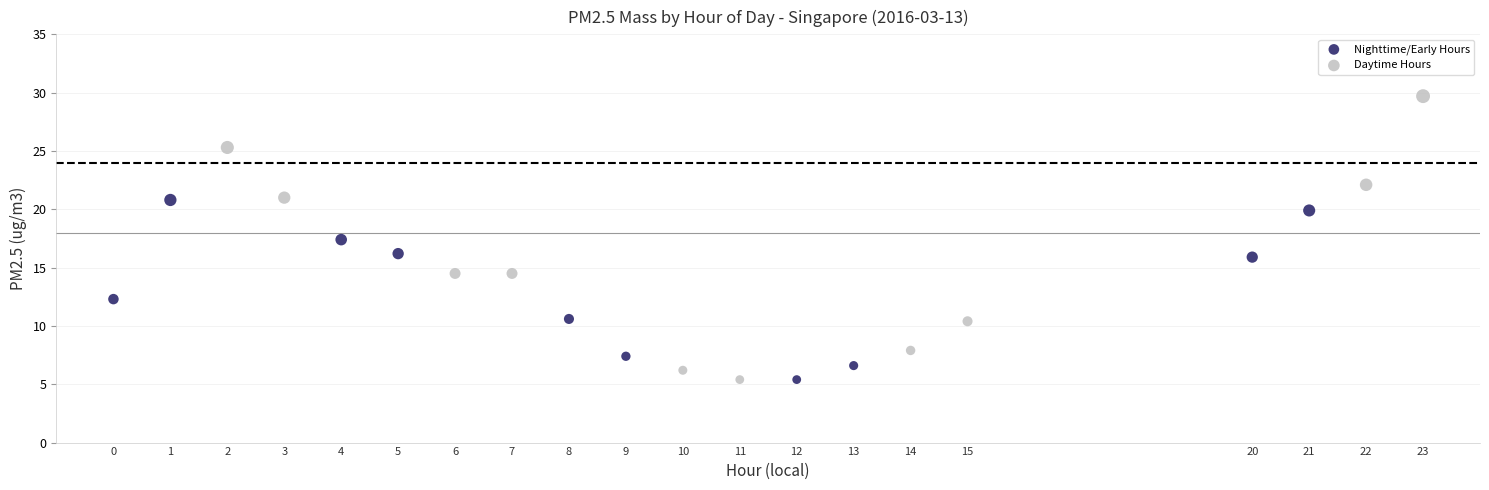

Which series contains the highest Y value?

Daytime Hours